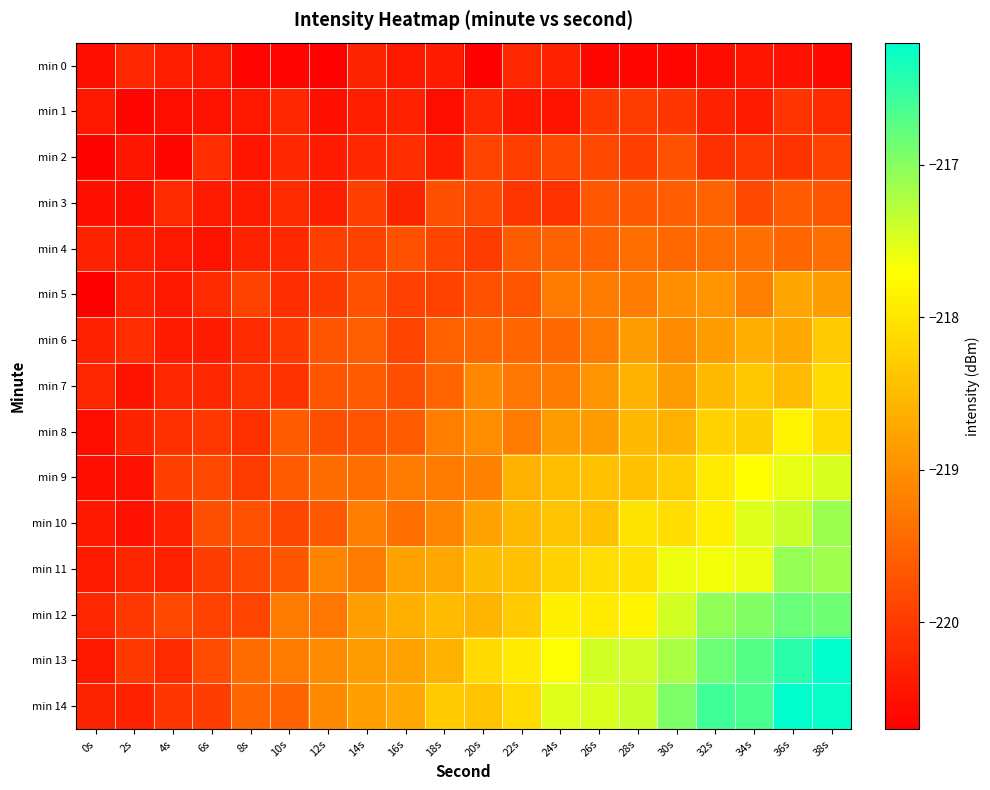

Reading left to right, what are all the values shown in this chart?

min 0: 0s=-220.5	2s=-220.2	4s=-220.3	6s=-220.4	8s=-220.6	10s=-220.6	12s=-220.7	14s=-220.3	16s=-220.4	18s=-220.4	20s=-220.7	22s=-220.2	24s=-220.3	26s=-220.6	28s=-220.6	30s=-220.6	32s=-220.6	34s=-220.4	36s=-220.5	38s=-220.6
min 1: 0s=-220.4	2s=-220.6	4s=-220.5	6s=-220.5	8s=-220.4	10s=-220.2	12s=-220.5	14s=-220.3	16s=-220.3	18s=-220.5	20s=-220.2	22s=-220.4	24s=-220.5	26s=-220.0	28s=-220.0	30s=-220.1	32s=-220.3	34s=-220.4	36s=-220.1	38s=-220.2
min 2: 0s=-220.7	2s=-220.4	4s=-220.6	6s=-220.2	8s=-220.4	10s=-220.2	12s=-220.4	14s=-220.2	16s=-220.2	18s=-220.3	20s=-219.9	22s=-220.0	24s=-219.8	26s=-219.8	28s=-219.9	30s=-219.8	32s=-220.1	34s=-220.0	36s=-220.1	38s=-219.9
min 3: 0s=-220.5	2s=-220.5	4s=-220.2	6s=-220.4	8s=-220.4	10s=-220.2	12s=-220.3	14s=-220.0	16s=-220.3	18s=-219.8	20s=-219.8	22s=-220.1	24s=-220.1	26s=-219.7	28s=-219.7	30s=-219.6	32s=-219.5	34s=-219.8	36s=-219.6	38s=-219.7
min 4: 0s=-220.3	2s=-220.3	4s=-220.4	6s=-220.5	8s=-220.3	10s=-220.2	12s=-219.9	14s=-219.9	16s=-219.7	18s=-219.9	20s=-220.0	22s=-219.6	24s=-219.5	26s=-219.6	28s=-219.4	30s=-219.5	32s=-219.4	34s=-219.4	36s=-219.5	38s=-219.4
min 5: 0s=-220.7	2s=-220.3	4s=-220.4	6s=-220.2	8s=-219.9	10s=-220.2	12s=-220.0	14s=-219.8	16s=-219.9	18s=-219.9	20s=-219.7	22s=-219.7	24s=-219.2	26s=-219.2	28s=-219.2	30s=-219.0	32s=-219.0	34s=-219.2	36s=-218.8	38s=-218.9
min 6: 0s=-220.3	2s=-220.2	4s=-220.4	6s=-220.4	8s=-220.2	10s=-220.0	12s=-219.7	14s=-219.6	16s=-219.9	18s=-219.6	20s=-219.5	22s=-219.5	24s=-219.5	26s=-219.2	28s=-218.8	30s=-219.1	32s=-218.9	34s=-218.7	36s=-218.7	38s=-218.3
min 7: 0s=-220.2	2s=-220.5	4s=-220.2	6s=-220.2	8s=-220.1	10s=-220.1	12s=-219.7	14s=-219.6	16s=-219.8	18s=-219.5	20s=-219.1	22s=-219.3	24s=-219.2	26s=-219.0	28s=-218.6	30s=-218.8	32s=-218.5	34s=-218.3	36s=-218.5	38s=-218.1
min 8: 0s=-220.5	2s=-220.3	4s=-220.1	6s=-220.0	8s=-220.1	10s=-219.6	12s=-219.8	14s=-219.7	16s=-219.6	18s=-219.2	20s=-219.0	22s=-219.2	24s=-218.9	26s=-218.9	28s=-218.5	30s=-218.6	32s=-218.2	34s=-218.3	36s=-217.8	38s=-218.1
min 9: 0s=-220.5	2s=-220.5	4s=-219.9	6s=-219.8	8s=-220.0	10s=-219.6	12s=-219.4	14s=-219.4	16s=-219.2	18s=-219.2	20s=-219.2	22s=-218.6	24s=-218.5	26s=-218.4	28s=-218.4	30s=-218.3	32s=-217.9	34s=-217.7	36s=-217.6	38s=-217.5
min 10: 0s=-220.4	2s=-220.5	4s=-220.3	6s=-219.8	8s=-219.7	10s=-219.9	12s=-219.7	14s=-219.2	16s=-219.4	18s=-219.1	20s=-218.8	22s=-218.5	24s=-218.4	26s=-218.4	28s=-218.0	30s=-218.1	32s=-217.9	34s=-217.5	36s=-217.4	38s=-217.1
min 11: 0s=-220.4	2s=-220.2	4s=-220.3	6s=-220.0	8s=-219.8	10s=-219.7	12s=-219.1	14s=-219.2	16s=-218.8	18s=-218.7	20s=-218.5	22s=-218.4	24s=-218.2	26s=-218.1	28s=-218.0	30s=-217.6	32s=-217.6	34s=-217.6	36s=-217.1	38s=-217.1
min 12: 0s=-220.2	2s=-220.0	4s=-219.9	6s=-219.9	8s=-219.9	10s=-219.2	12s=-219.3	14s=-218.8	16s=-218.6	18s=-218.5	20s=-218.6	22s=-218.3	24s=-217.9	26s=-218.0	28s=-217.8	30s=-217.4	32s=-217.0	34s=-217.0	36s=-216.8	38s=-216.9
min 13: 0s=-220.4	2s=-220.0	4s=-220.2	6s=-219.8	8s=-219.4	10s=-219.3	12s=-219.1	14s=-218.8	16s=-218.8	18s=-218.6	20s=-218.1	22s=-217.9	24s=-217.7	26s=-217.4	28s=-217.4	30s=-217.2	32s=-216.8	34s=-216.7	36s=-216.5	38s=-216.2
min 14: 0s=-220.3	2s=-220.3	4s=-220.1	6s=-220.0	8s=-219.5	10s=-219.5	12s=-219.1	14s=-218.8	16s=-218.7	18s=-218.3	20s=-218.4	22s=-218.1	24s=-217.5	26s=-217.5	28s=-217.4	30s=-217.0	32s=-216.6	34s=-216.6	36s=-216.2	38s=-216.2